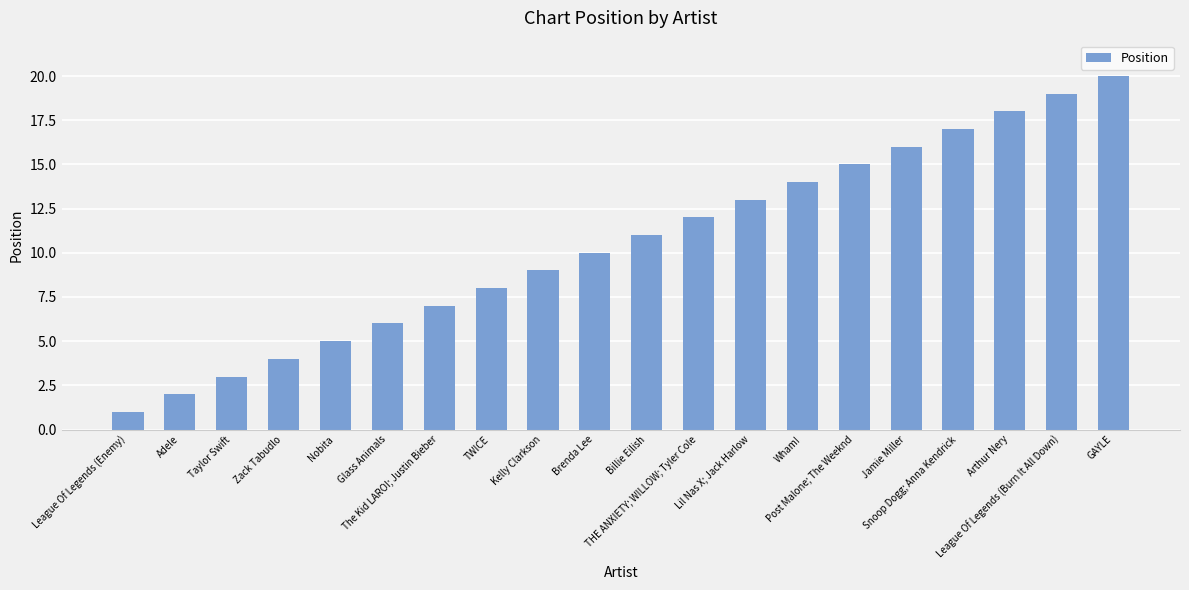

What is the maximum value shown in the chart?

20